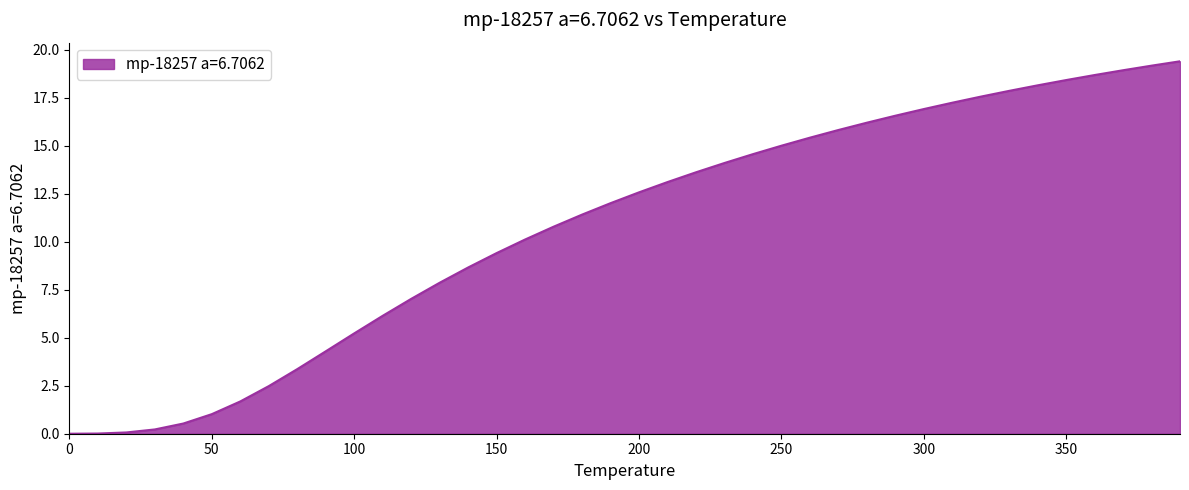

What is the greatest value displayed?

19.4